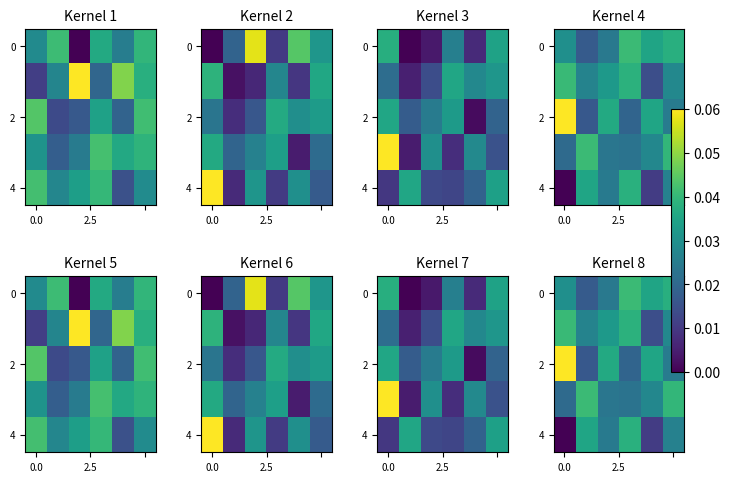

Count the 4 values in the range 0 to 1.

6